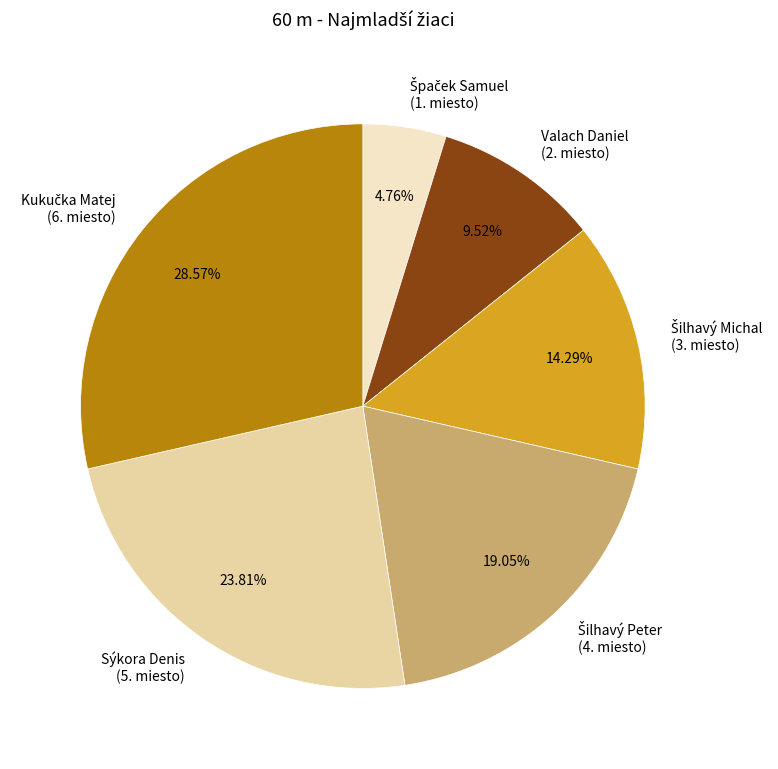

Does Sýkora Denis (5. miesto) account for over 50% of the chart?

No